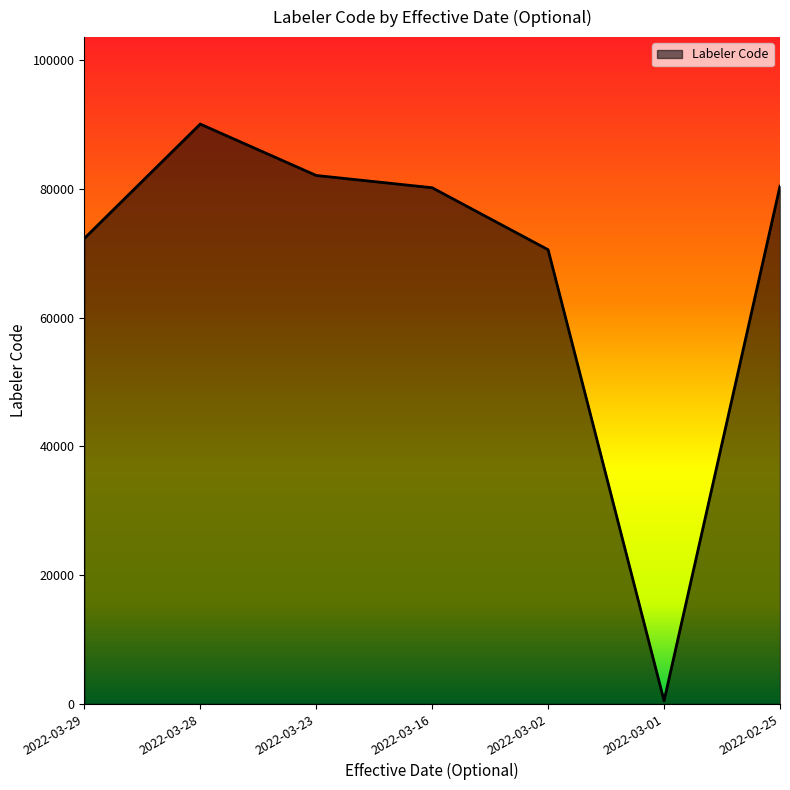

What value does the data have at 2022-03-28, to the nearest 10?

90100